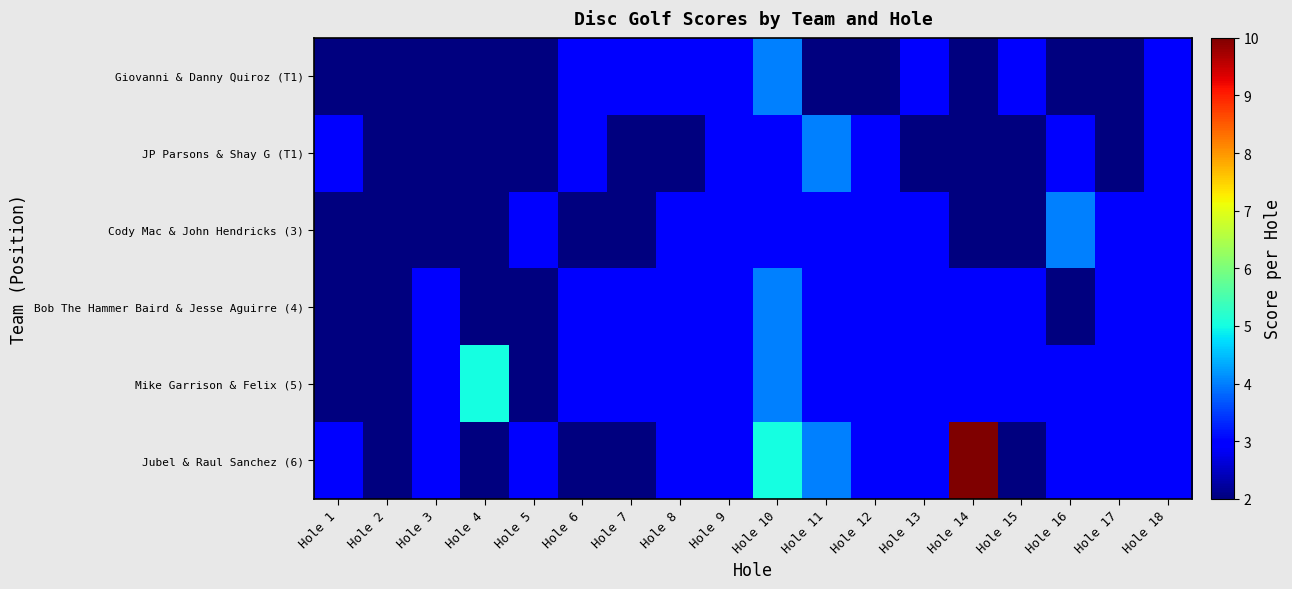

Reading left to right, list all the values displayed in this chart.

Giovanni & Danny Quiroz (T1): Hole 1=2	Hole 2=2	Hole 3=2	Hole 4=2	Hole 5=2	Hole 6=3	Hole 7=3	Hole 8=3	Hole 9=3	Hole 10=4	Hole 11=2	Hole 12=2	Hole 13=3	Hole 14=2	Hole 15=3	Hole 16=2	Hole 17=2	Hole 18=3
JP Parsons & Shay G (T1): Hole 1=3	Hole 2=2	Hole 3=2	Hole 4=2	Hole 5=2	Hole 6=3	Hole 7=2	Hole 8=2	Hole 9=3	Hole 10=3	Hole 11=4	Hole 12=3	Hole 13=2	Hole 14=2	Hole 15=2	Hole 16=3	Hole 17=2	Hole 18=3
Cody Mac & John Hendricks (3): Hole 1=2	Hole 2=2	Hole 3=2	Hole 4=2	Hole 5=3	Hole 6=2	Hole 7=2	Hole 8=3	Hole 9=3	Hole 10=3	Hole 11=3	Hole 12=3	Hole 13=3	Hole 14=2	Hole 15=2	Hole 16=4	Hole 17=3	Hole 18=3
Bob The Hammer Baird & Jesse Aguirre (4): Hole 1=2	Hole 2=2	Hole 3=3	Hole 4=2	Hole 5=2	Hole 6=3	Hole 7=3	Hole 8=3	Hole 9=3	Hole 10=4	Hole 11=3	Hole 12=3	Hole 13=3	Hole 14=3	Hole 15=3	Hole 16=2	Hole 17=3	Hole 18=3
Mike Garrison & Felix (5): Hole 1=2	Hole 2=2	Hole 3=3	Hole 4=5	Hole 5=2	Hole 6=3	Hole 7=3	Hole 8=3	Hole 9=3	Hole 10=4	Hole 11=3	Hole 12=3	Hole 13=3	Hole 14=3	Hole 15=3	Hole 16=3	Hole 17=3	Hole 18=3
Jubel & Raul Sanchez (6): Hole 1=3	Hole 2=2	Hole 3=3	Hole 4=2	Hole 5=3	Hole 6=2	Hole 7=2	Hole 8=3	Hole 9=3	Hole 10=5	Hole 11=4	Hole 12=3	Hole 13=3	Hole 14=10	Hole 15=2	Hole 16=3	Hole 17=3	Hole 18=3